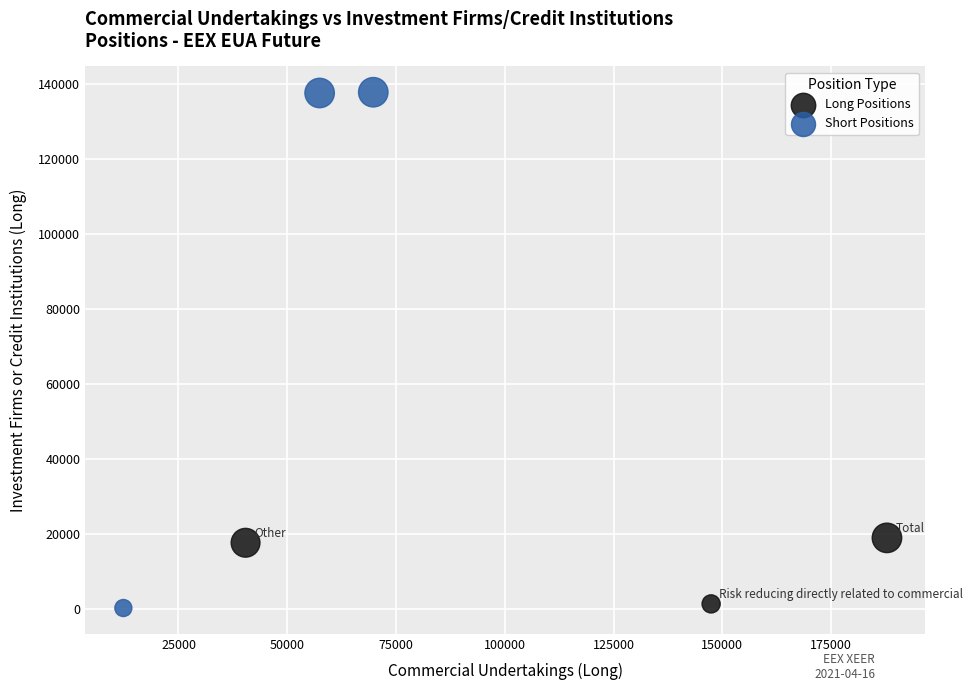

Which series reaches the maximum Y coordinate?

Short Positions